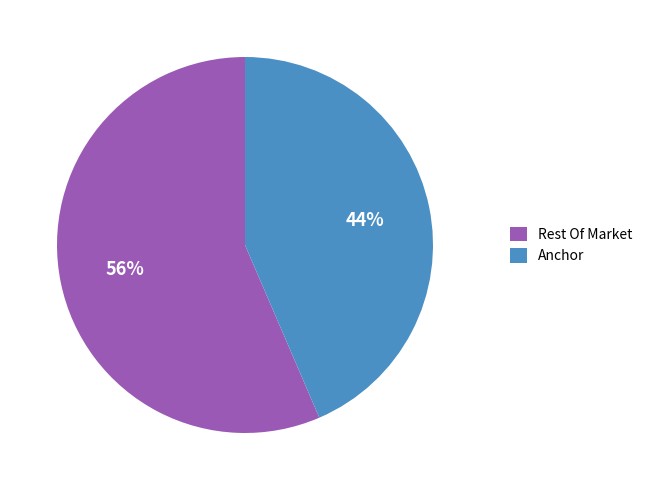

What percentage is the Anchor slice, to the nearest percent?

44%